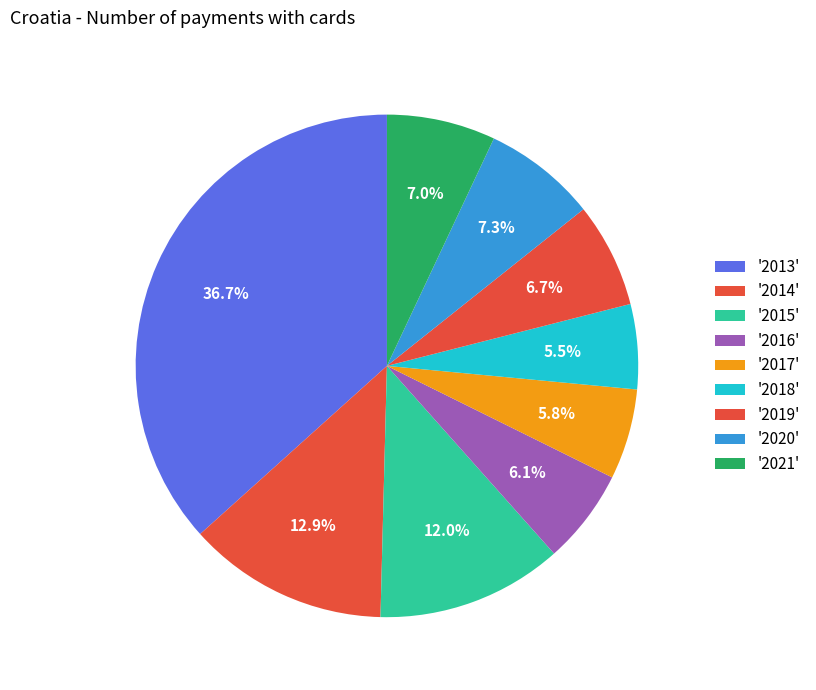

How many segments does this pie chart have?

9